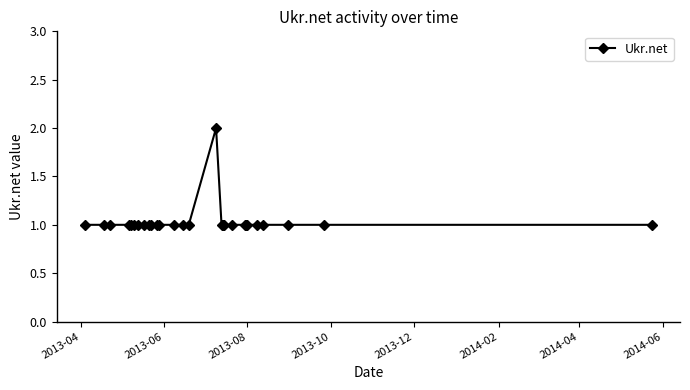

Is this an area chart (filled region under the line)?

No